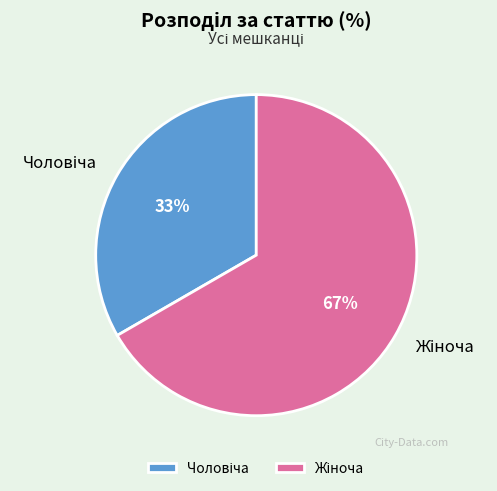

To the nearest percent, what is the average slice percentage?

50%